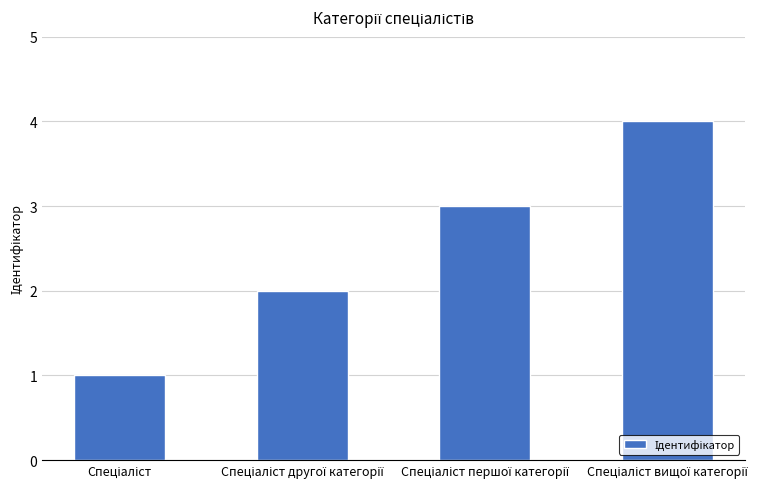

How many data points does each series have?

4